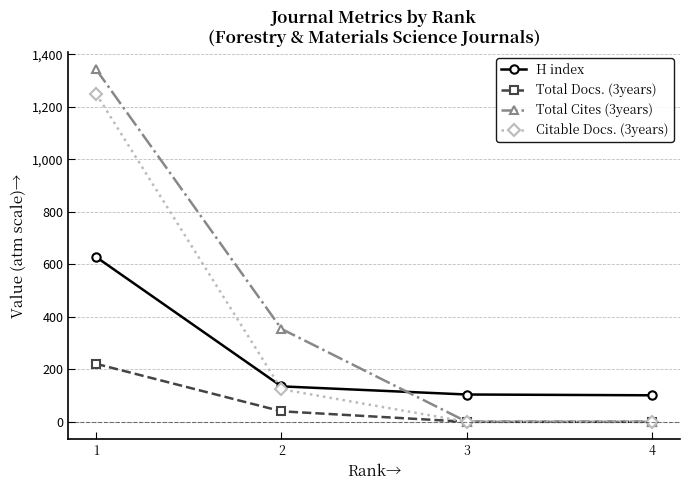

Is the value of Total Cites (3years) at 1 greater than the value of Citable Docs. (3years) at 3?

Yes